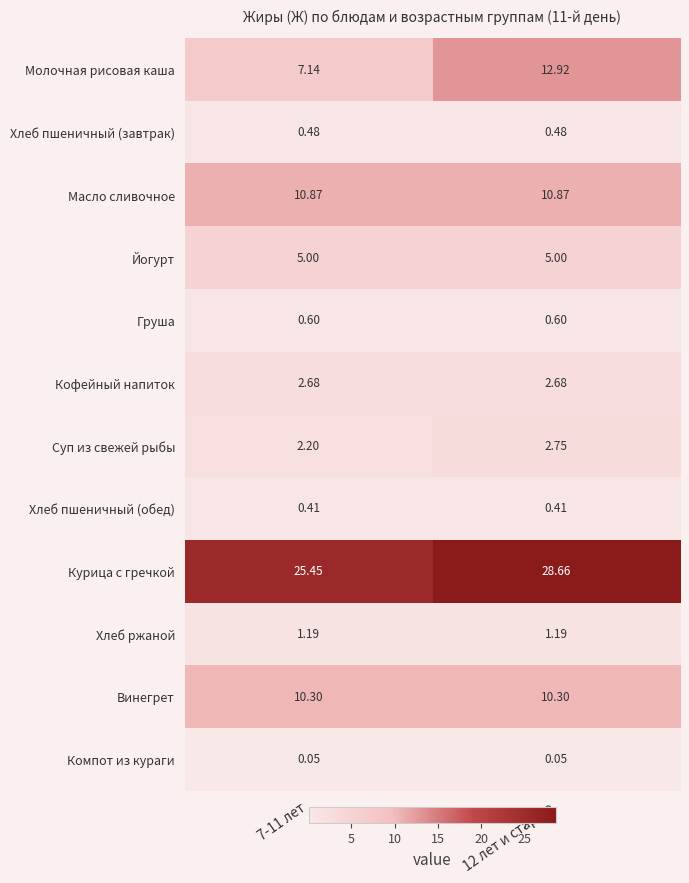

Which series has the largest total across all categories?

Курица с гречкой